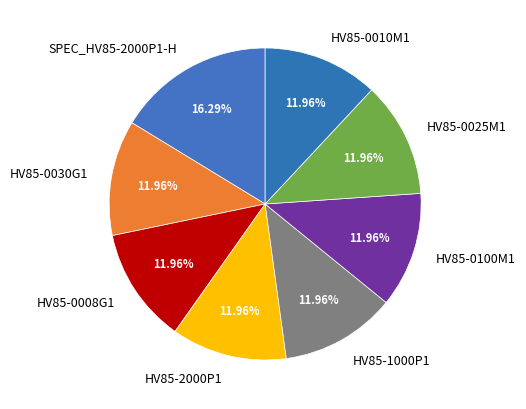

To the nearest percent, what is the average slice percentage?

12%